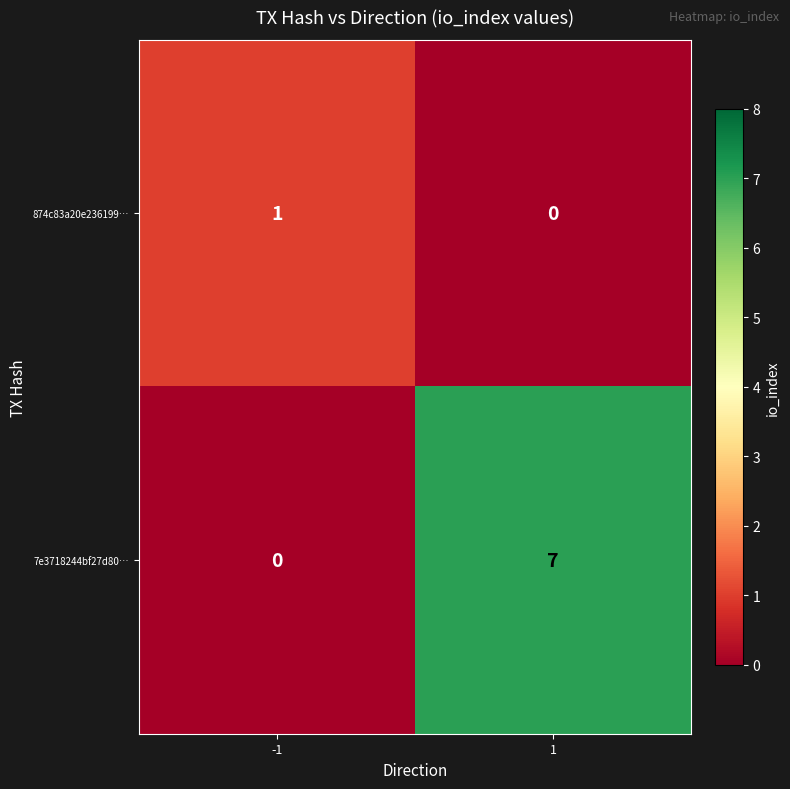

How many distinct data groups are displayed?

2